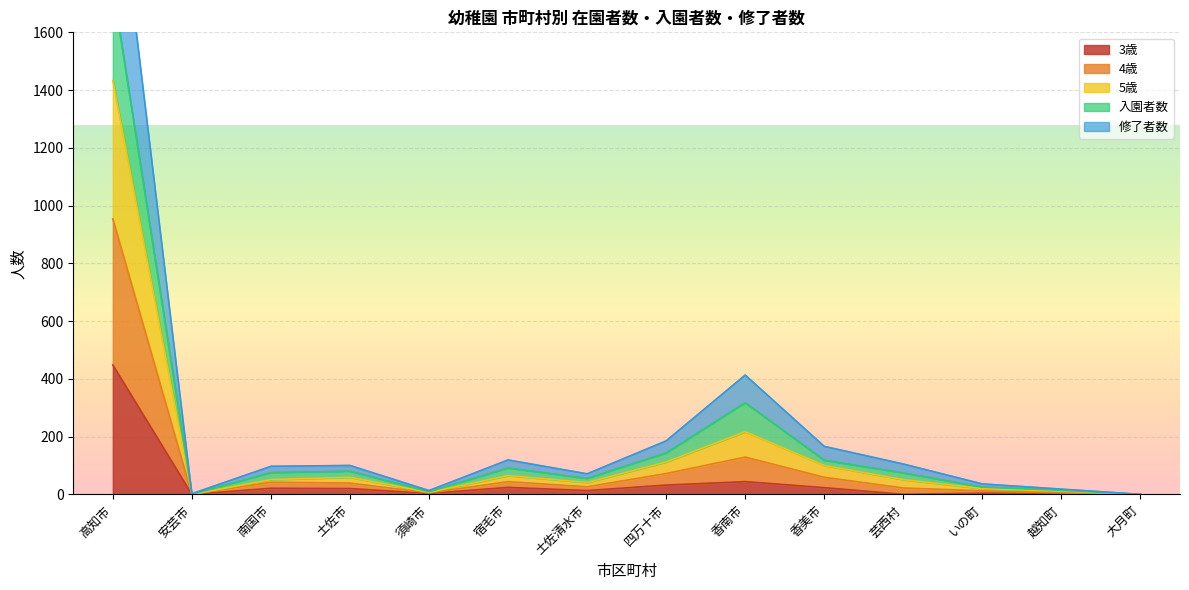

The value of 3歳 at 高知市 is 262. True or false?

False